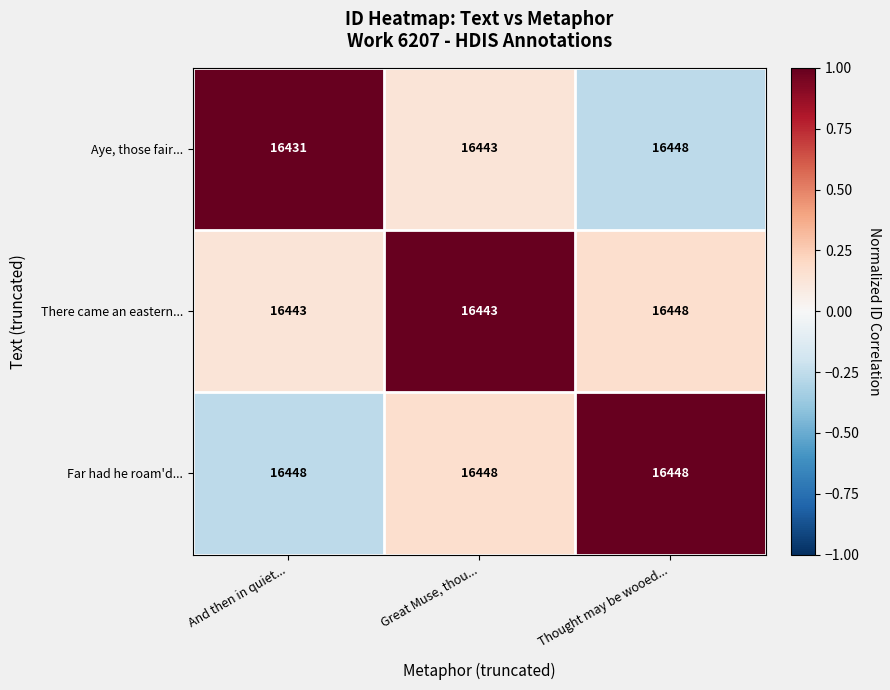

What value does the Aye, those fair... series have at Thought may be wooed...?

16448